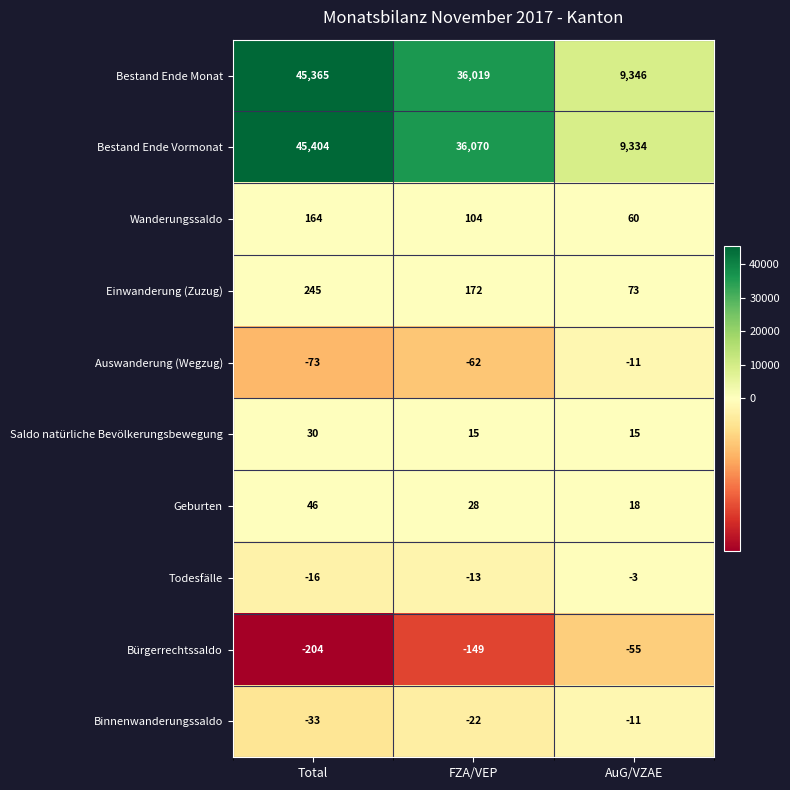

Where does the Wanderungssaldo series first go above 104?

Total